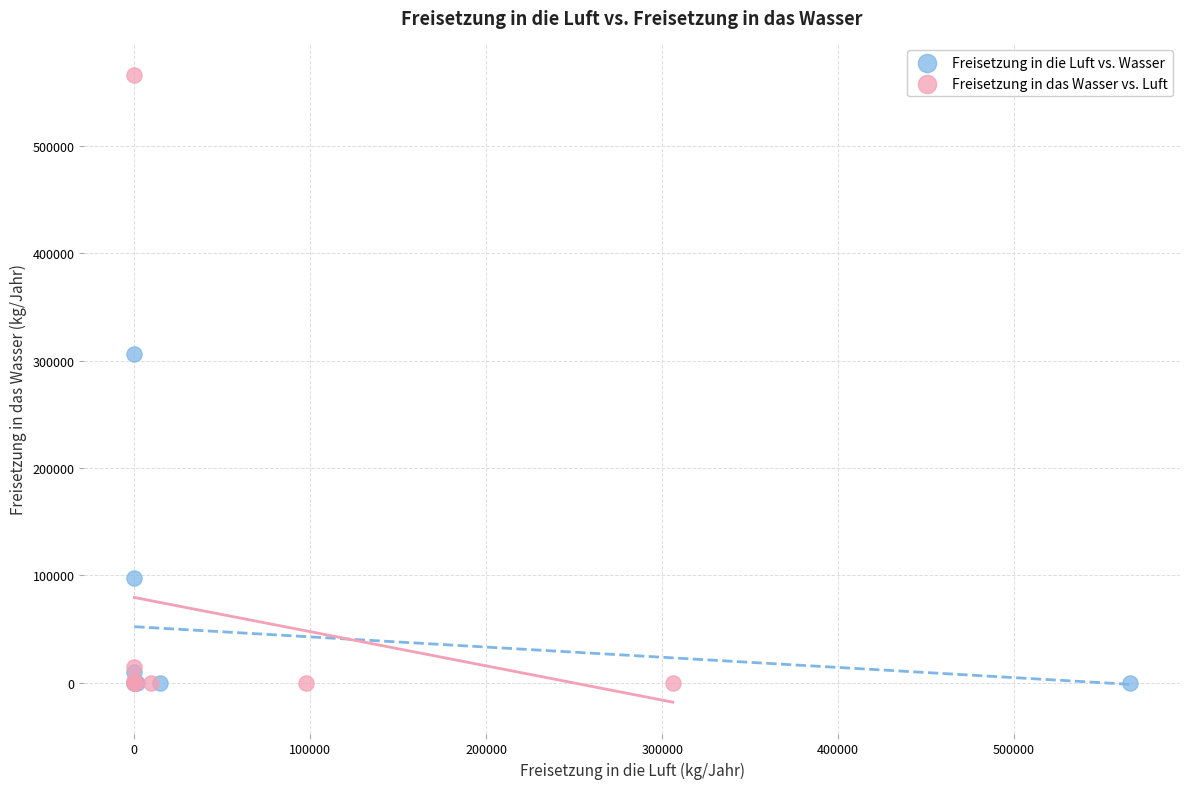

Which series has the largest Y range (max minus min)?

Freisetzung in das Wasser vs. Luft